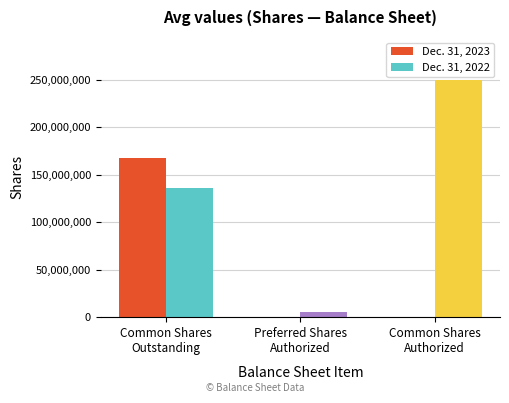

Which series has the largest total across all categories?

Dec. 31, 2022